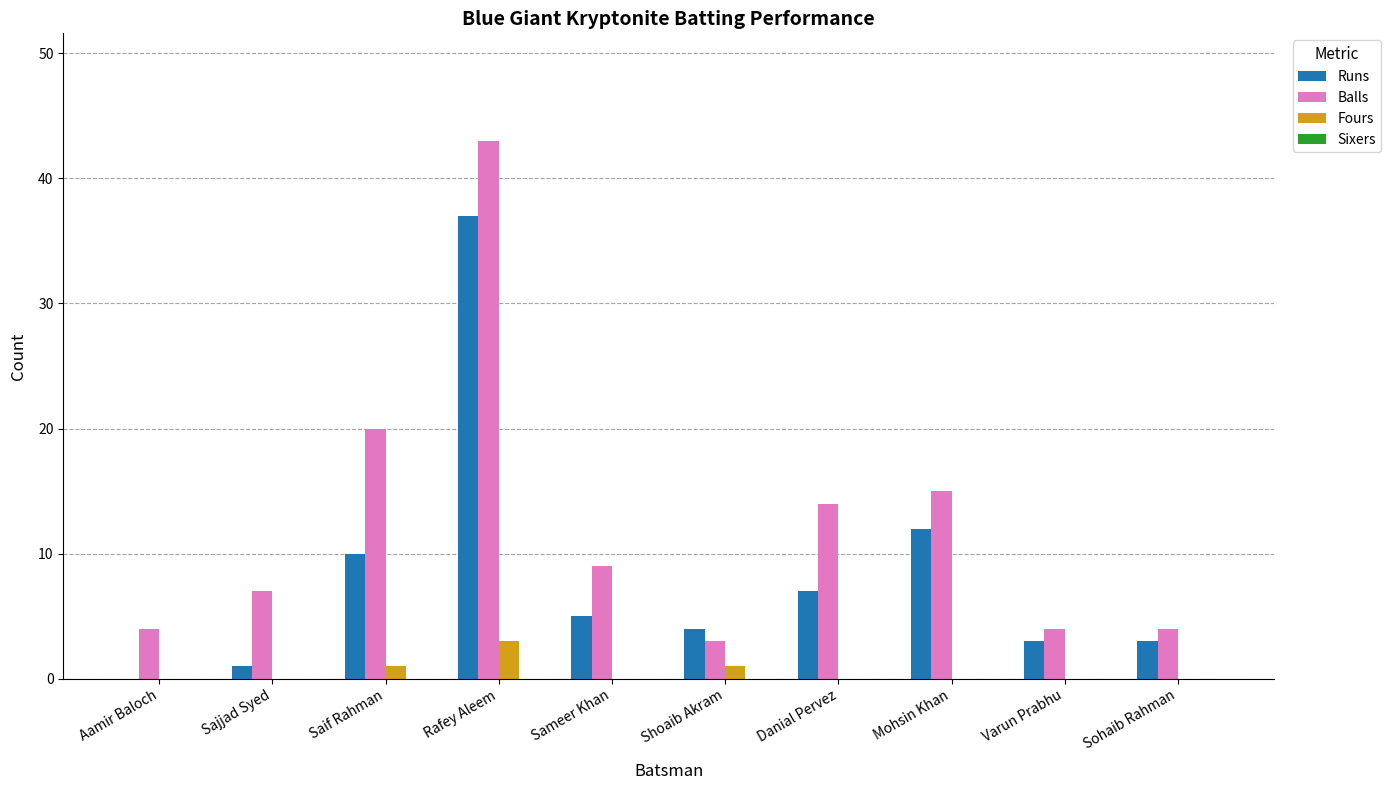

What is the sum of all Balls values?

123